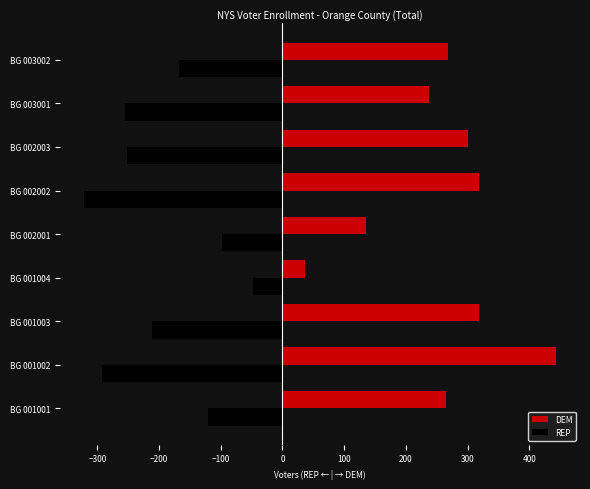

What are all the series names shown in the legend?

DEM, REP